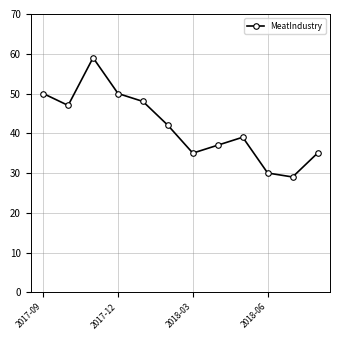

What is the sum of all values?

501